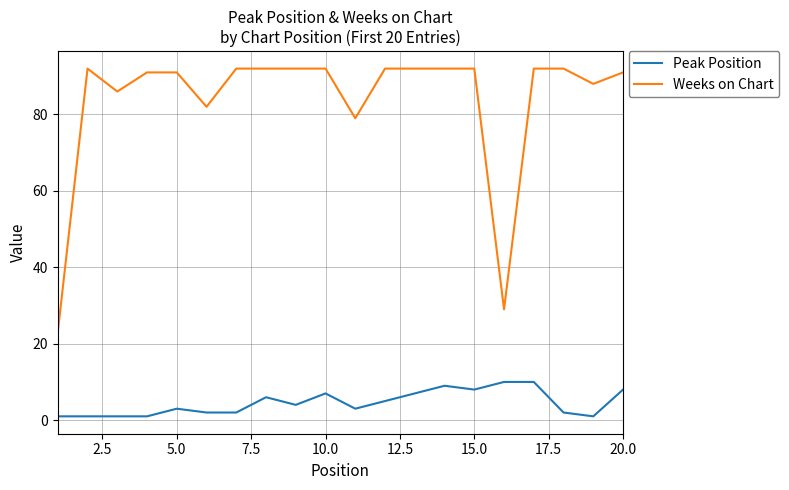

Reading right to left, extract all data points from this chart.

Peak Position: 8	1	2	10	10	8	9	7	5	3	7	4	6	2	2	3	1	1	1	1
Weeks on Chart: 91	88	92	92	29	92	92	92	92	79	92	92	92	92	82	91	91	86	92	23